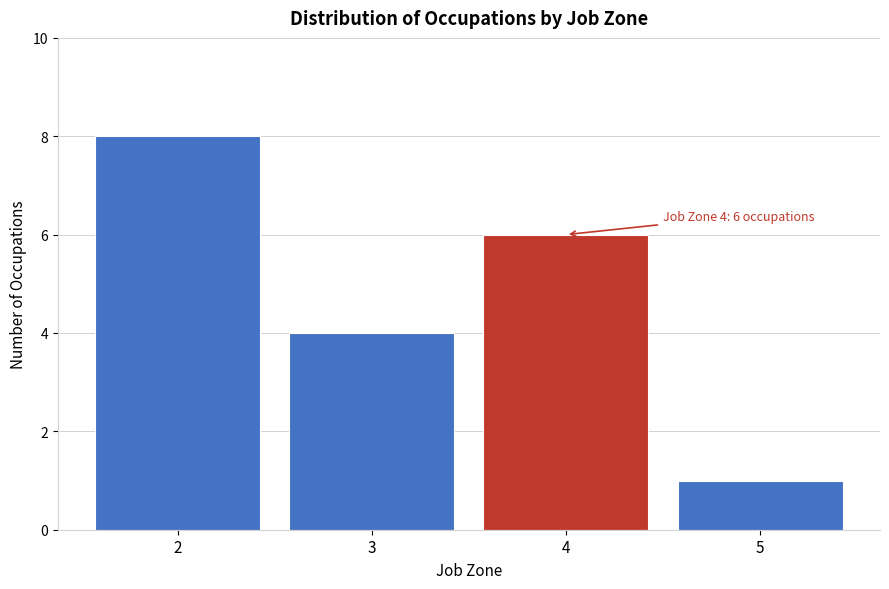

Which range on the x-axis has the tallest bar?

1.5 to 2.5